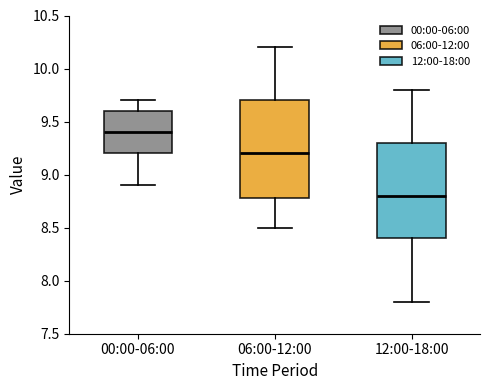

Reading left to right, read every box against the y-axis: the position of its median line, the range the box covers, and the ends of its whiskers. The values are not printed on the chart, so give them approximately, as read against the axis.

00:00-06:00: median 9.4, box 9.2 to 9.6, whiskers 8.9 to 9.7
06:00-12:00: median 9.2, box 8.8 to 9.7, whiskers 8.5 to 10.2
12:00-18:00: median 8.8, box 8.4 to 9.3, whiskers 7.8 to 9.8